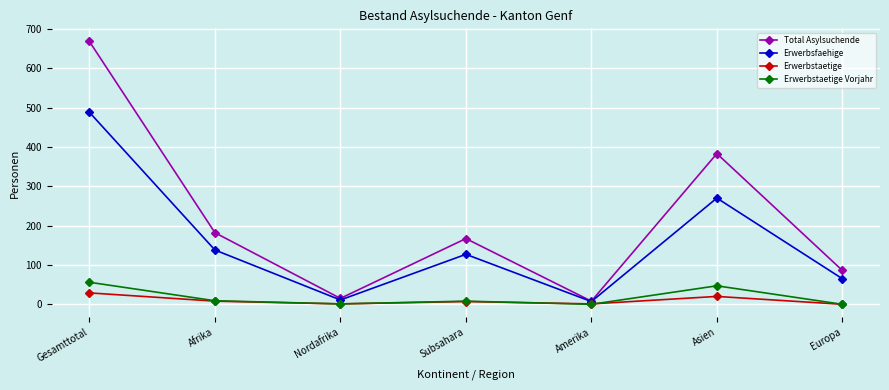

Is the value of Total Asylsuchende at Amerika greater than the value of Erwerbstaetige Vorjahr at Gesamttotal?

No